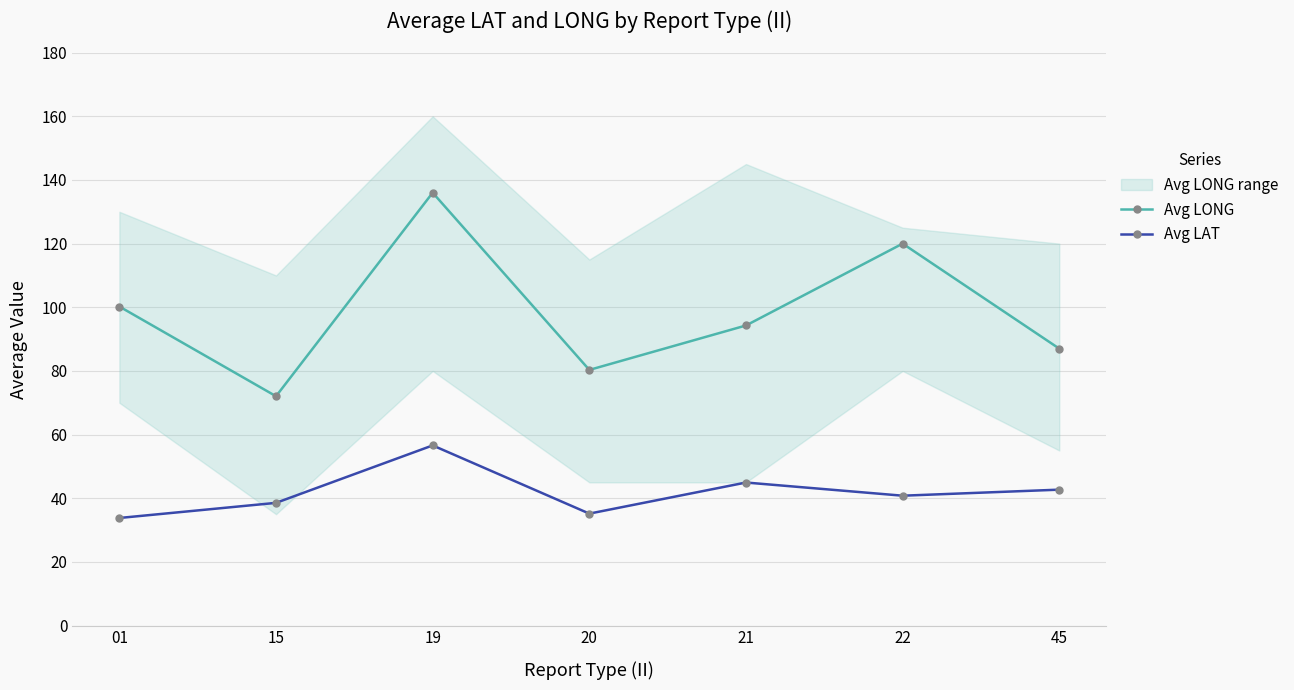

What is the difference between the maximum and minimum values in the Avg LAT series?

22.8